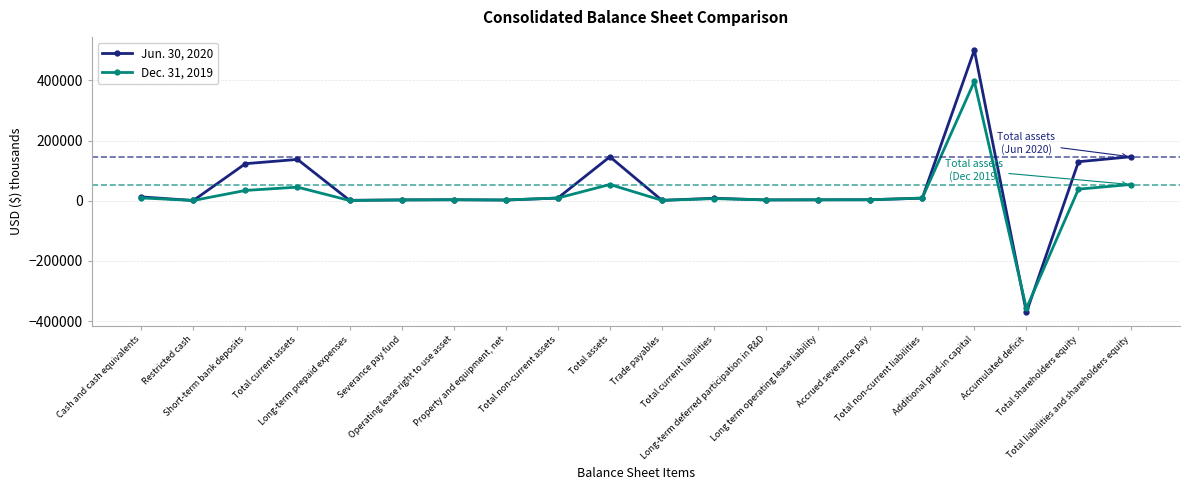

True or false: Dec. 31, 2019 has more than 2 interior local peaks.

True